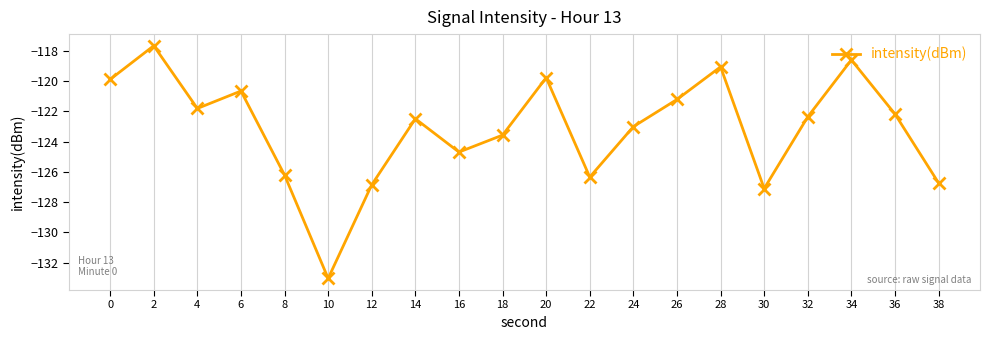

What value does the data have at 0?

-119.9